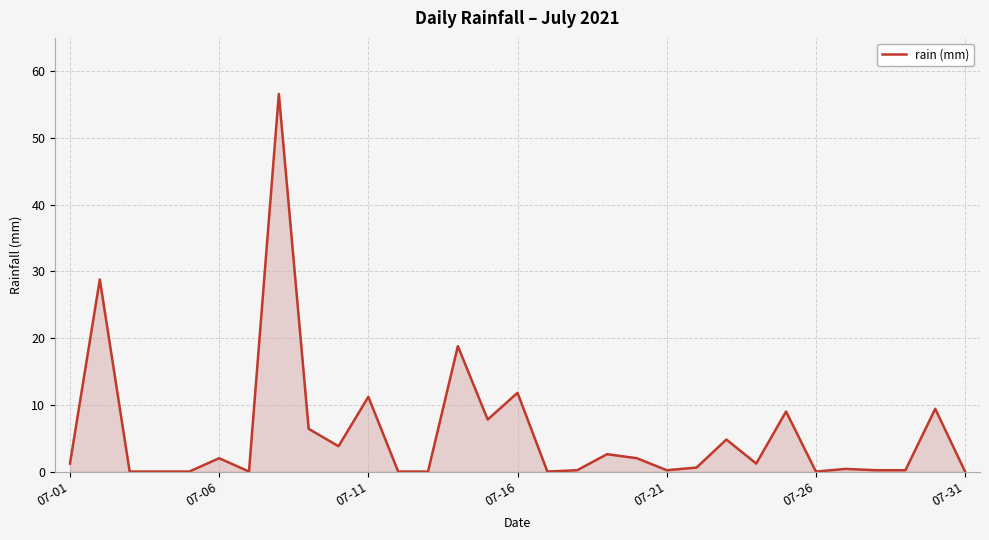

What is the greatest value displayed?

56.6